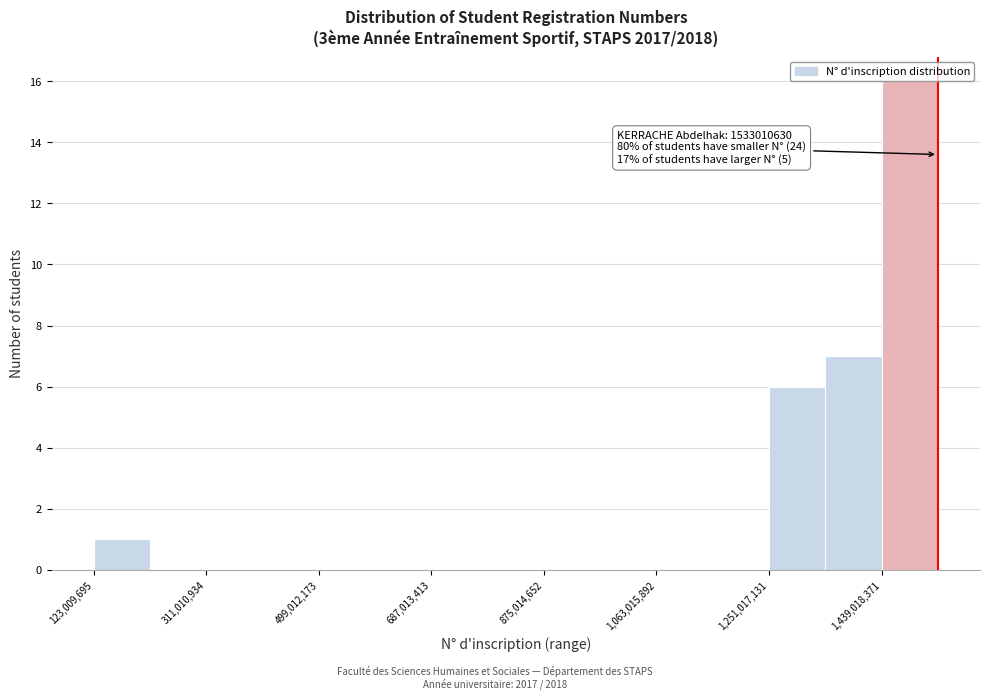

Which range on the x-axis has the tallest bar?

1440000000 to 1540000000